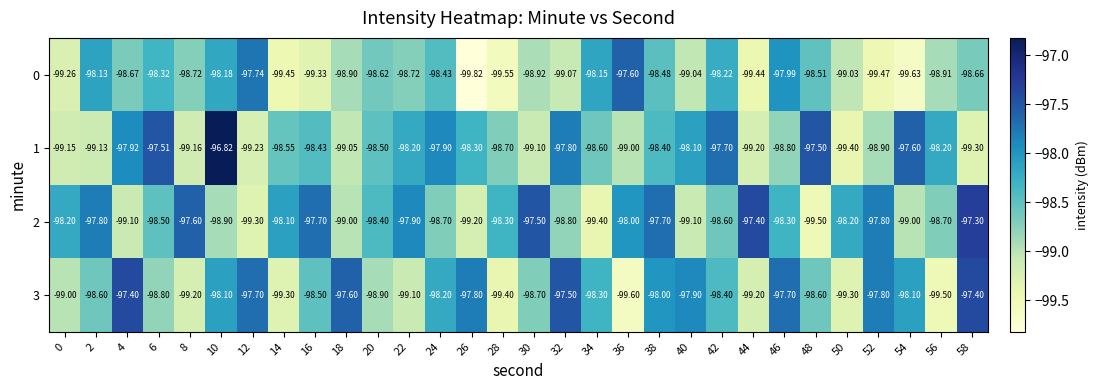

Is the value of 2 at 58 greater than the value of 0 at 36?

Yes